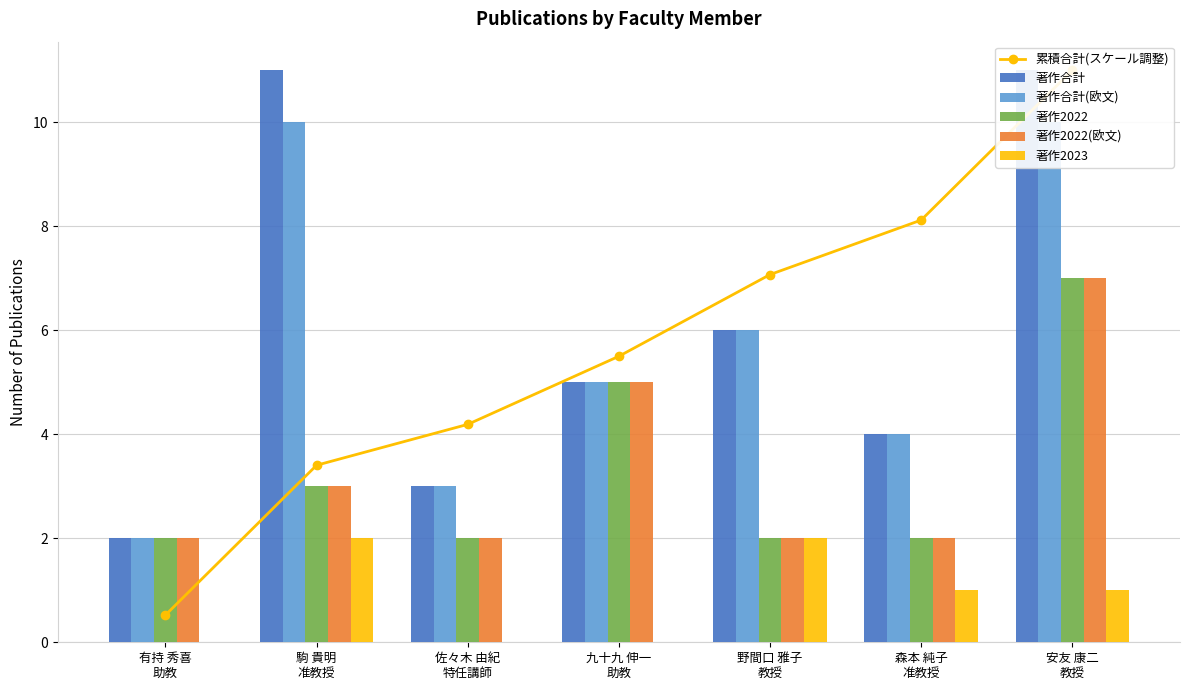

What is the difference between the second highest and minimum values in the 著作合計 series?

9.0